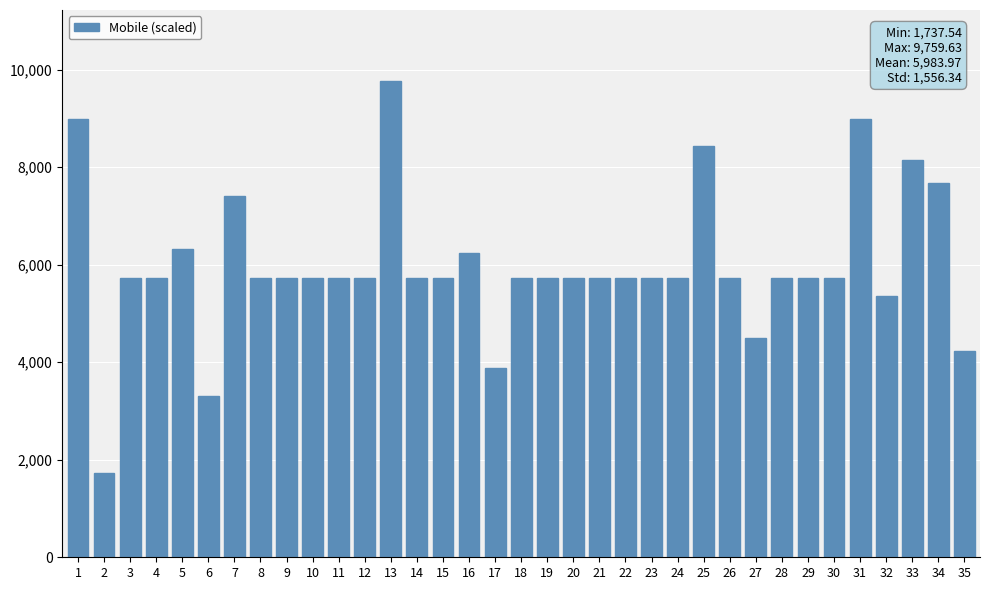

Are the bars grouped side by side (vs. stacked)?

No